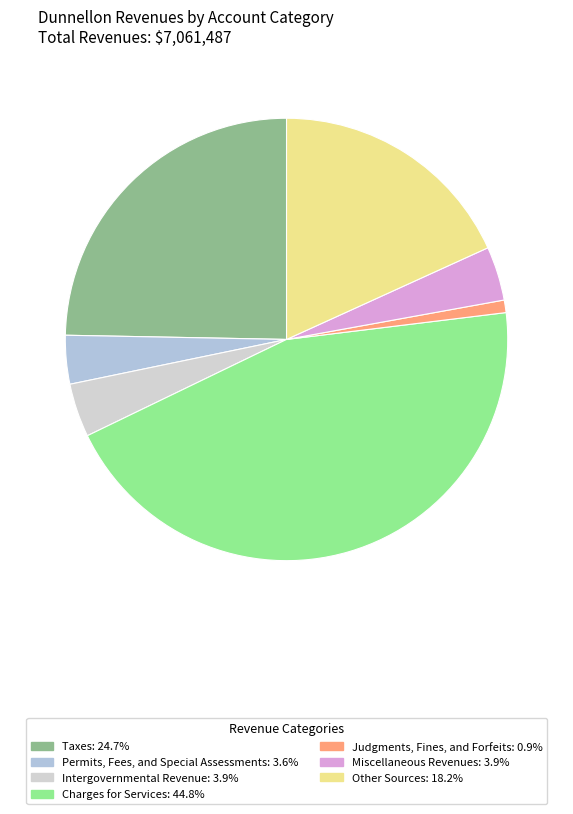

What is the ratio of the value at Intergovernmental Revenue to the value at Judgments, Fines, and Forfeits?

4.3